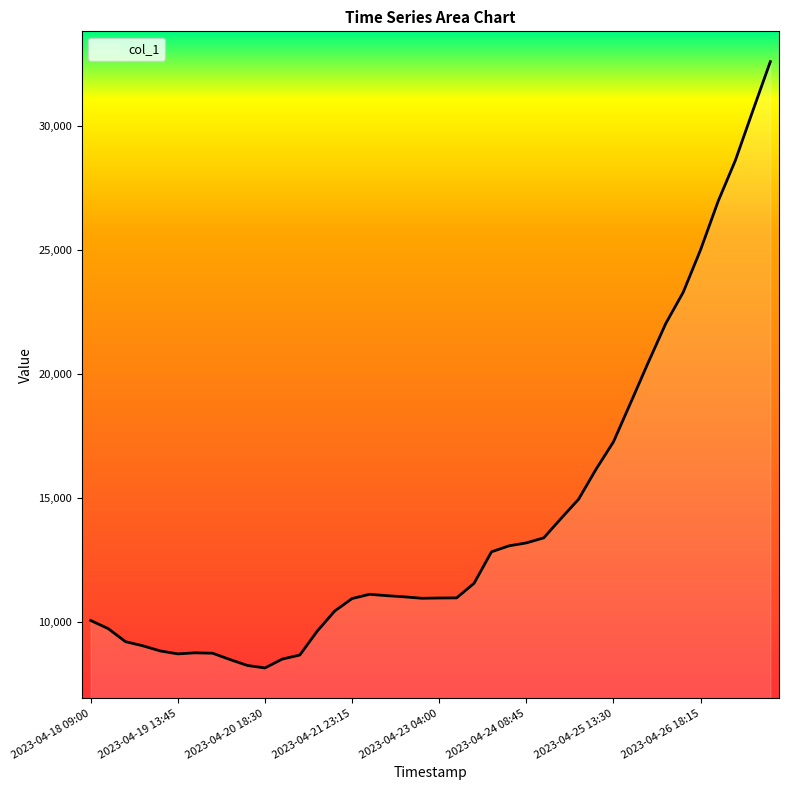

What is the minimum value shown in the chart?

8135.7